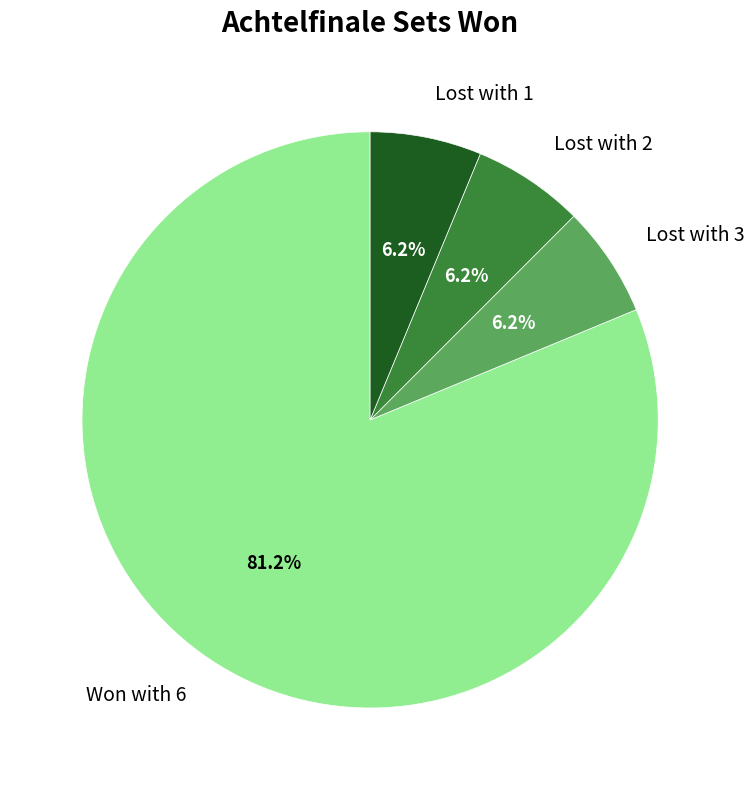

Which slice is the largest?

Won with 6